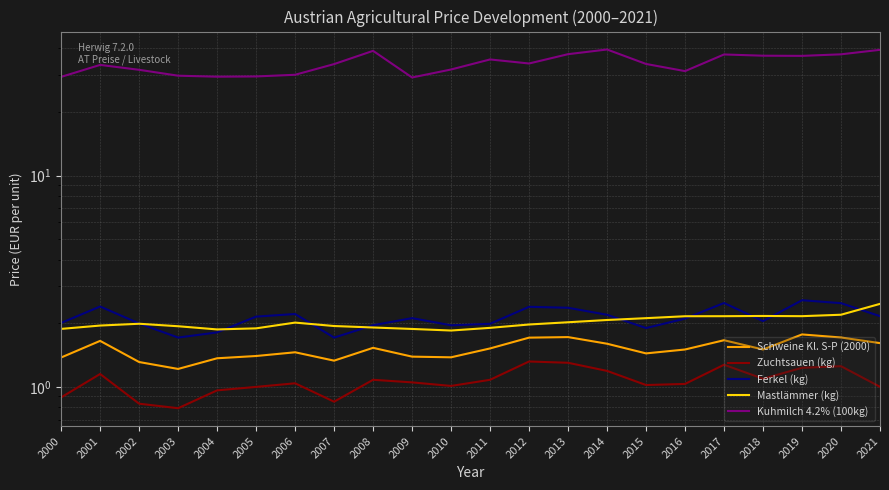

What is the approximate value of Kuhmilch 4.2% (100kg) at 2019?

36.9